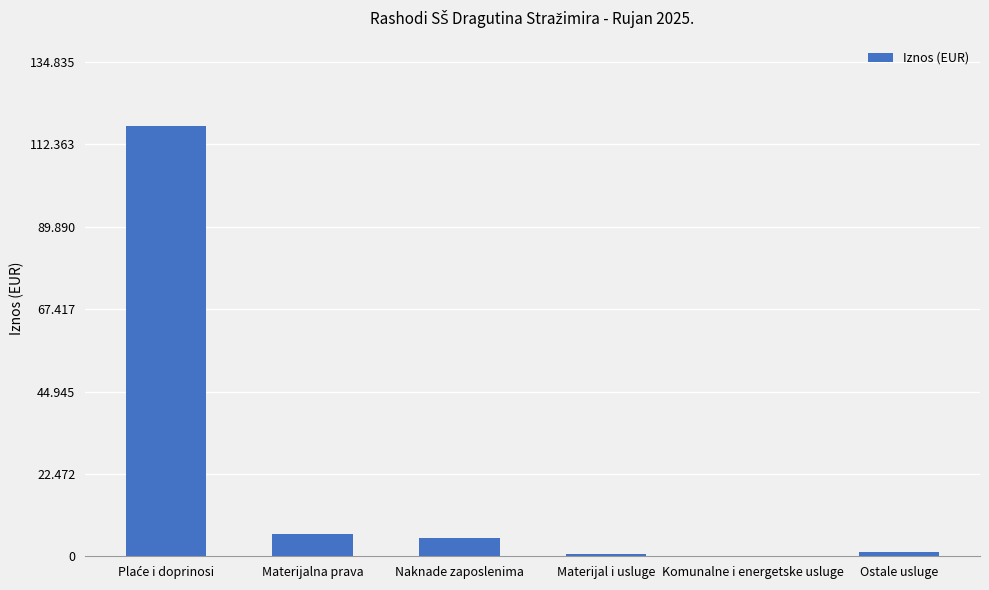

Reading left to right, transcribe all the data shown in this chart.

117248.6	6062.6	4918.1	628.4	176.1	1130.0